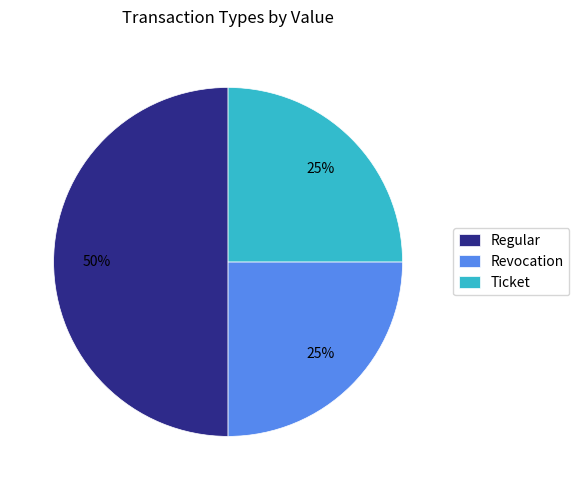

Is the sum of Regular and Ticket greater than half?

Yes